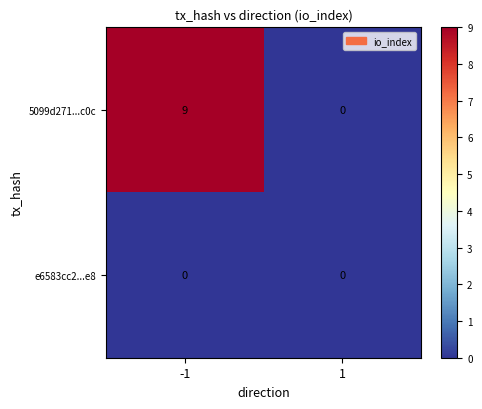

Rank the series by their average value, from highest to lowest.

5099d271...c0c, e6583cc2...e8